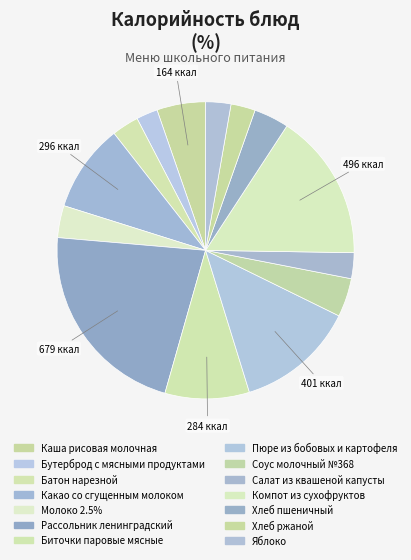

To the nearest percent, what percentage of the pie is Бутерброд с мясными продуктами?

2%